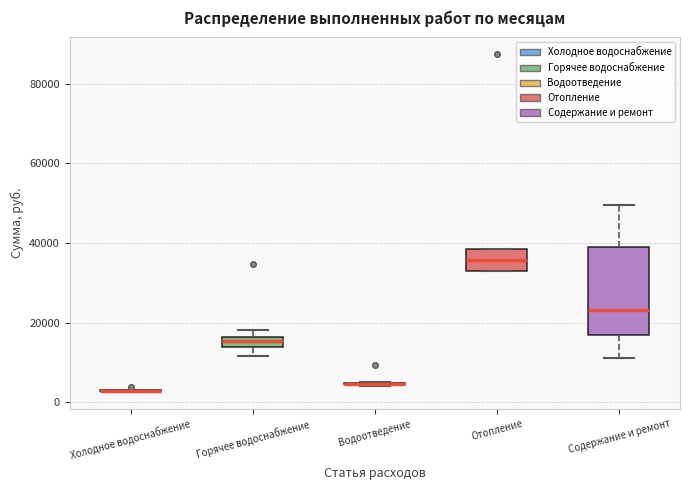

Where is the upper edge of the box for Отопление on the y-axis? The values are not printed on the chart, so give them approximately, as read against the axis.

38000